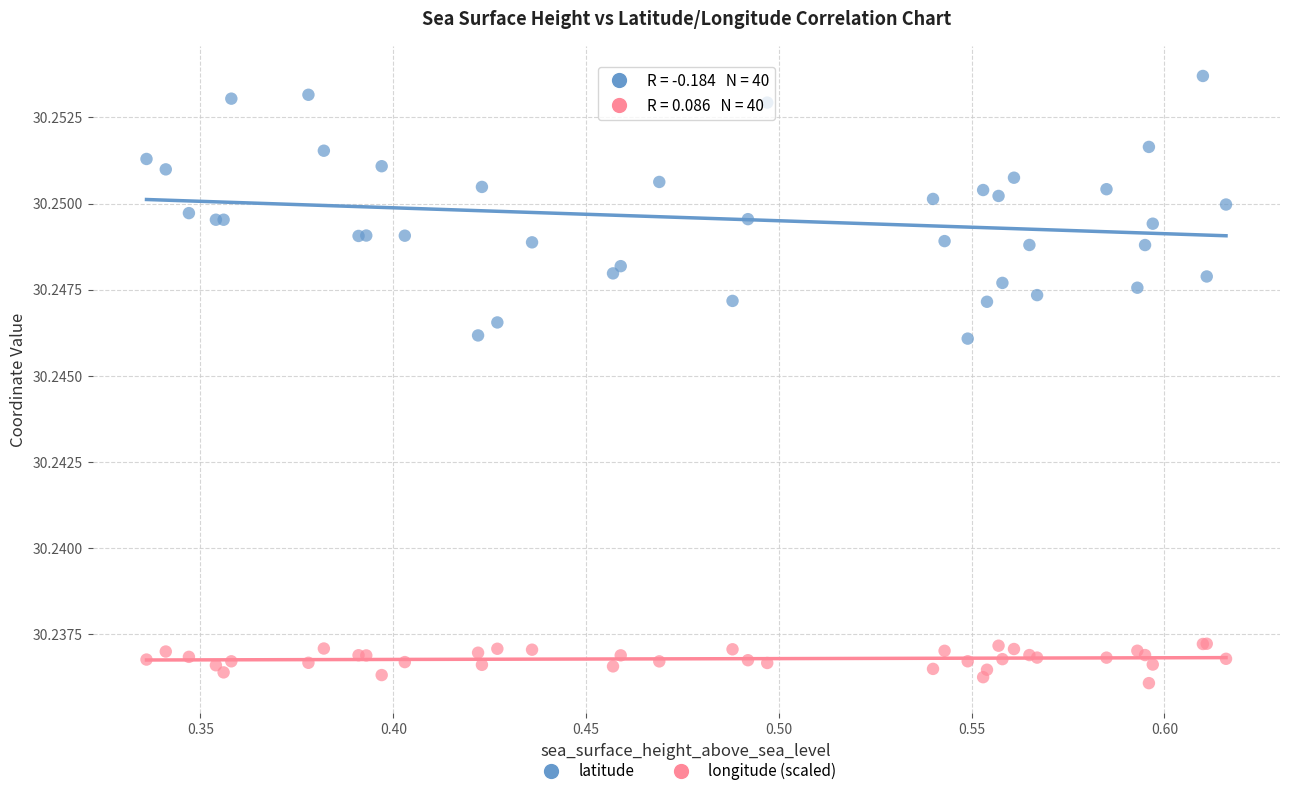

Which series has the largest Y range (max minus min)?

latitude